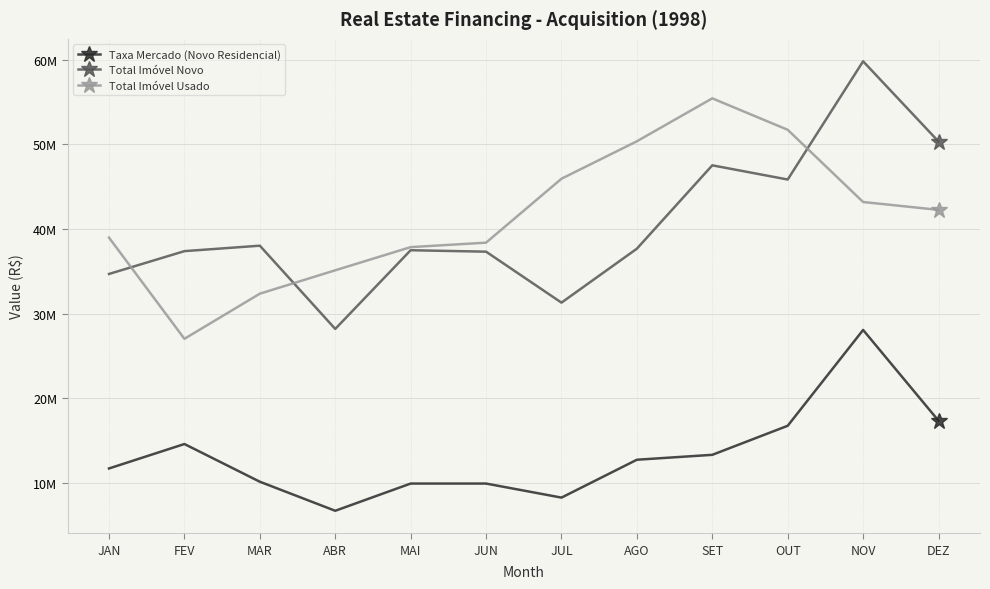

Count the number of categories in the chart.

12